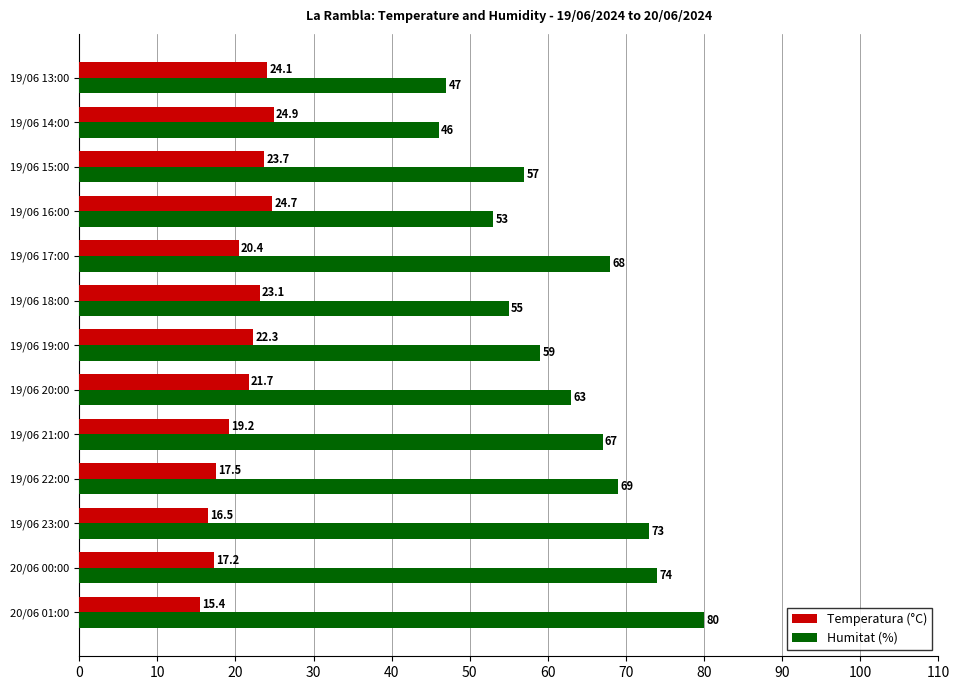

Between 20/06 01:00 and 19/06 17:00, which series saw the biggest shift?

Humitat (%)